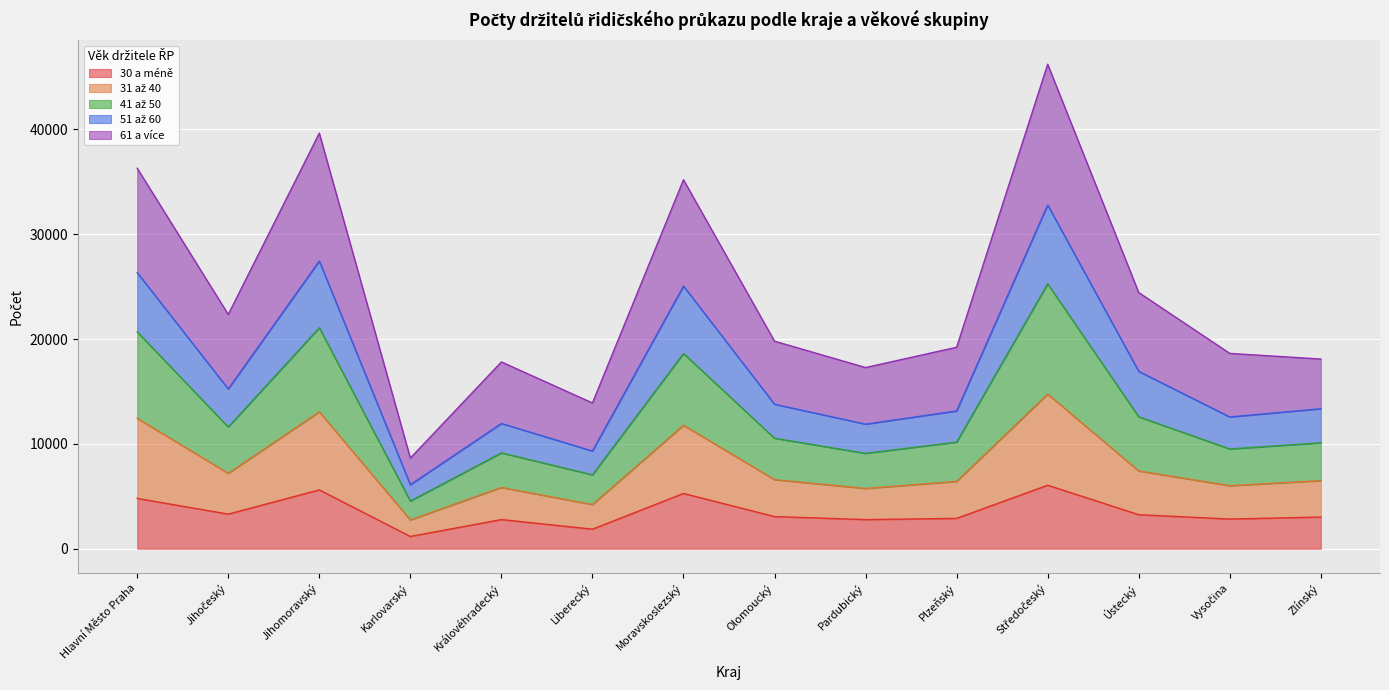

What is the total value across all series at Pardubický?

17279